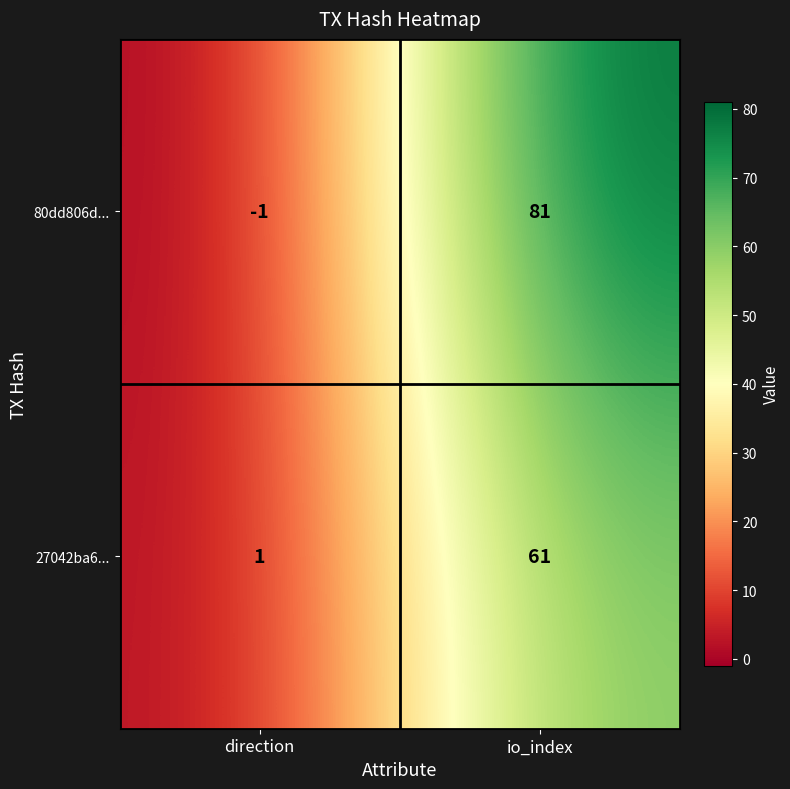

Reading left to right, what are all the values shown in this chart?

80dd806d...: -1	81
27042ba6...: 1	61